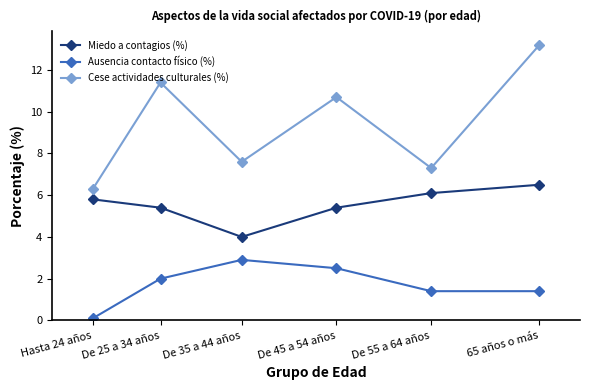

Where does the Cese actividades culturales (%) series first go above 10?

De 25 a 34 años